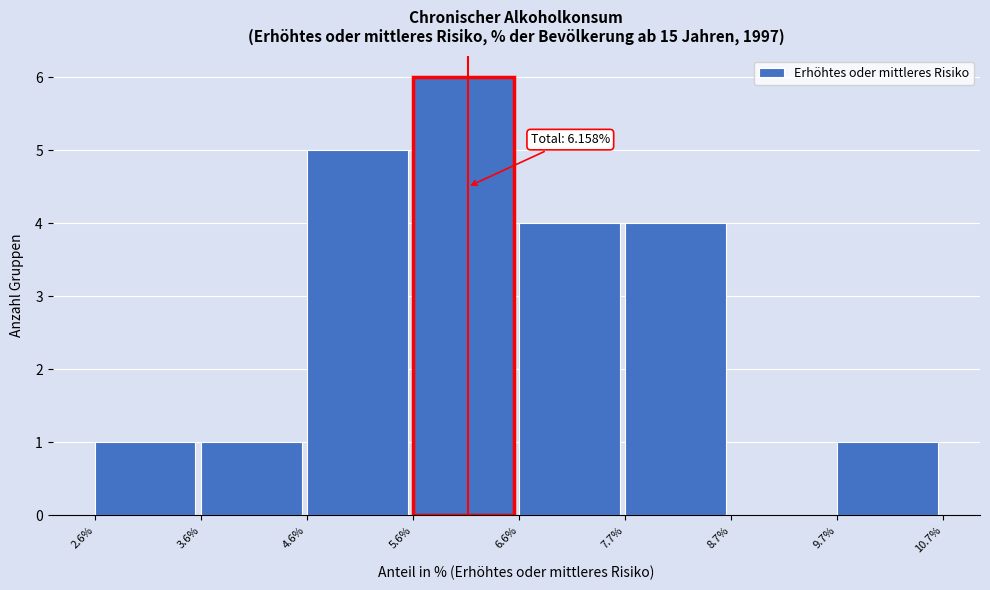

Which range on the x-axis has the tallest bar?

5.6% to 6.6%